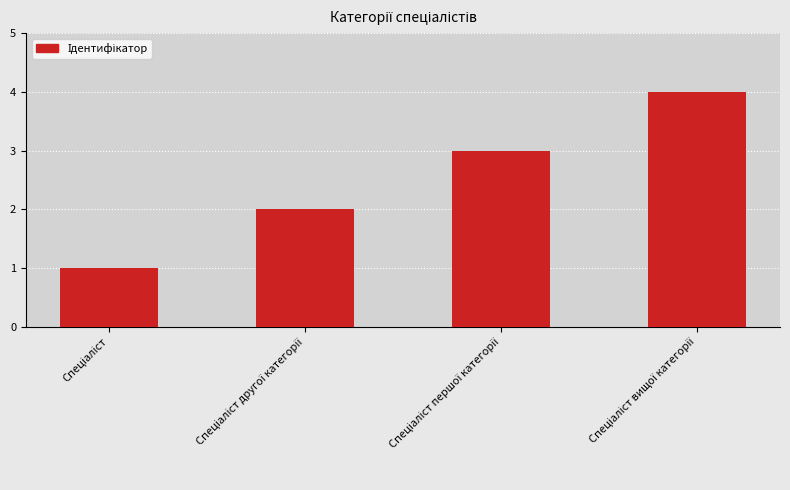

What is the difference between the maximum and minimum values?

3